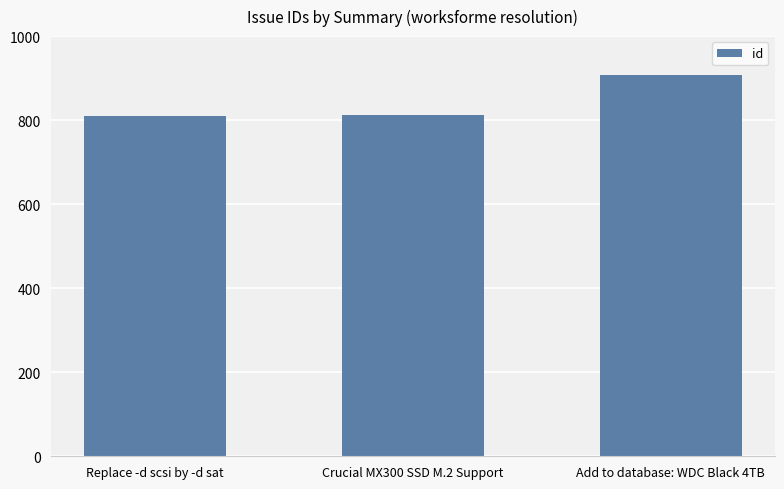

What is the minimum value shown in the chart?

811